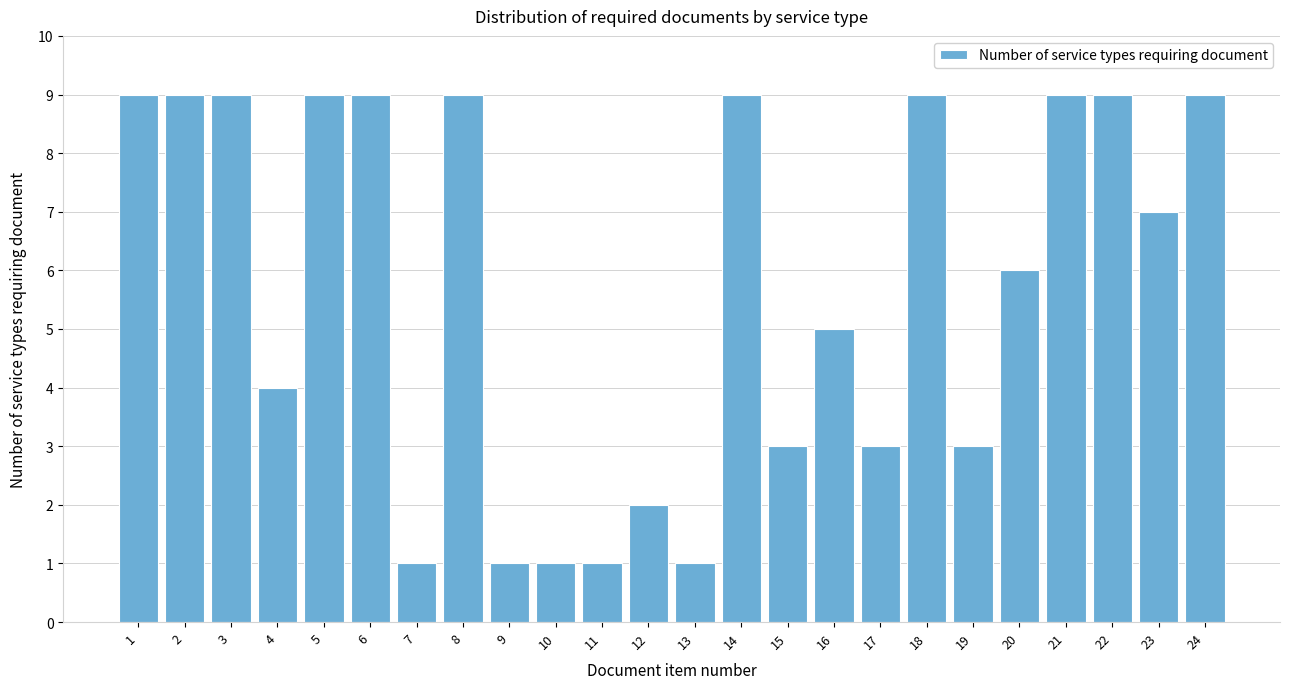

Reading left to right, extract all data points from this chart.

9	9	9	4	9	9	1	9	1	1	1	2	1	9	3	5	3	9	3	6	9	9	7	9